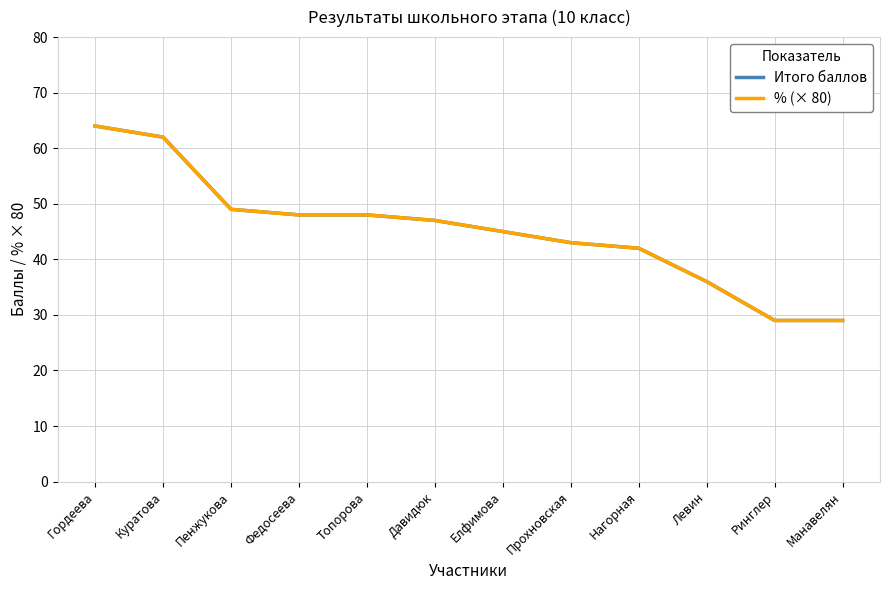

Rank the series at Ринглер from highest to lowest value.

Итого баллов, % (× 80)